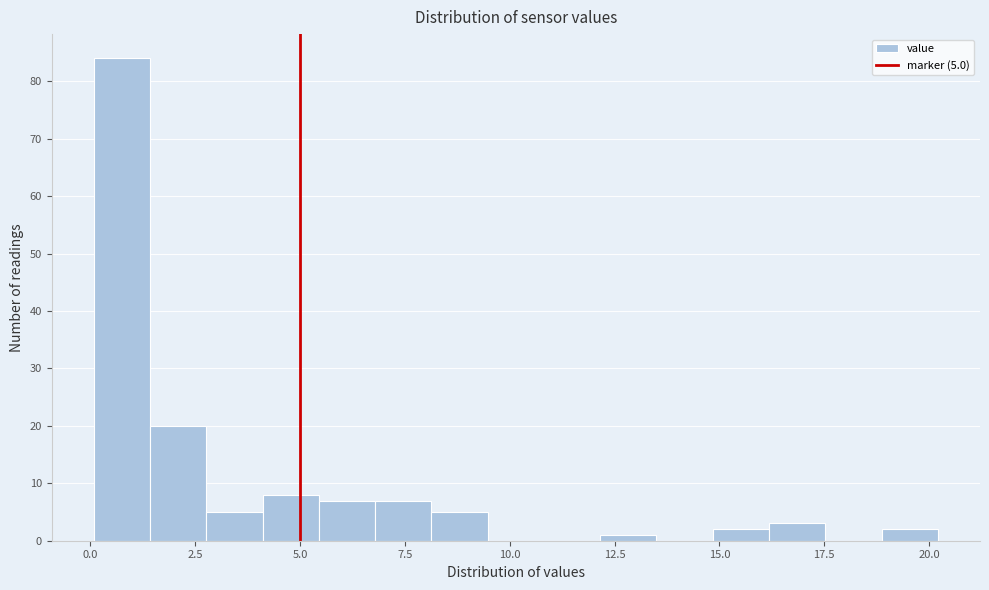

Read against the x-axis, roughly where is the centre of the tallest bar?

1.0